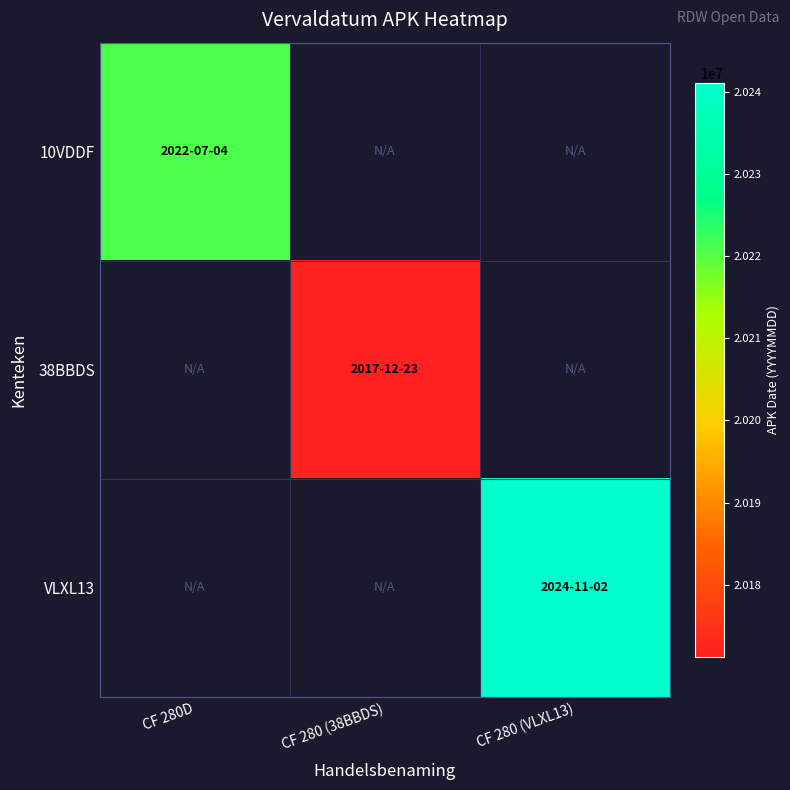

What is the smallest value displayed?

20171223.0